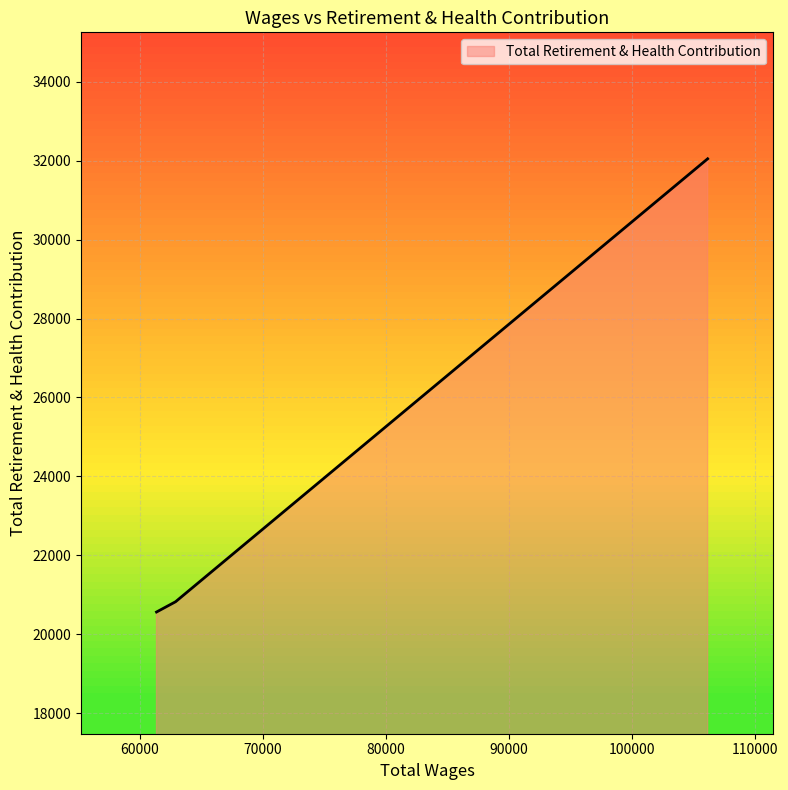

What is the maximum value shown in the chart?

32049